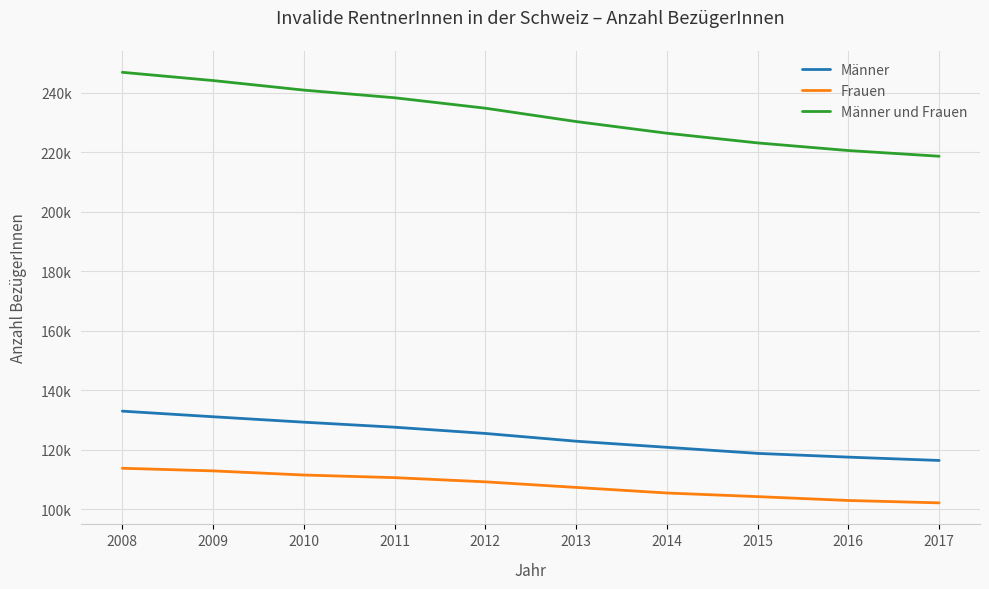

True or false: Männer und Frauen and Frauen intersect in this chart.

False